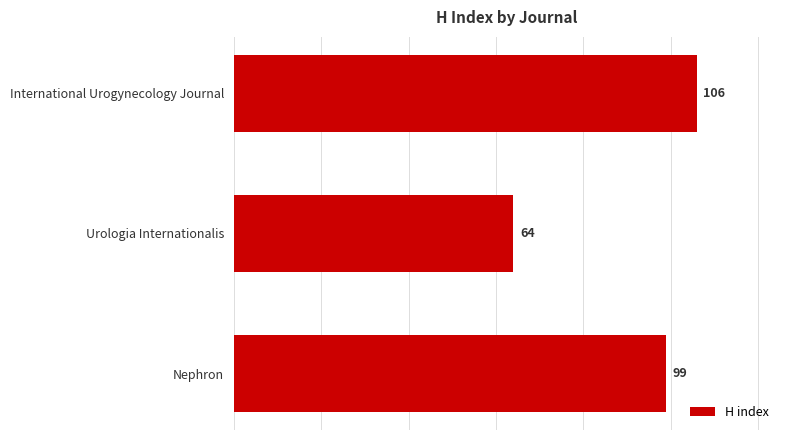

Are the bars grouped side by side (vs. stacked)?

No